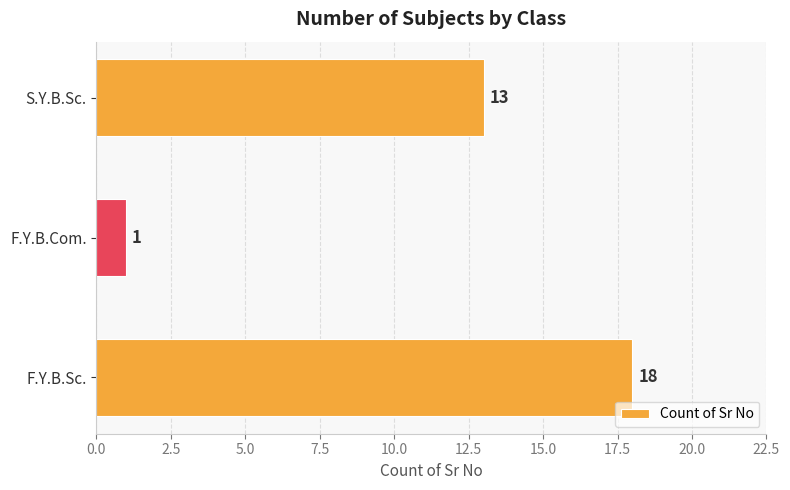

How many distinct data groups are displayed?

1